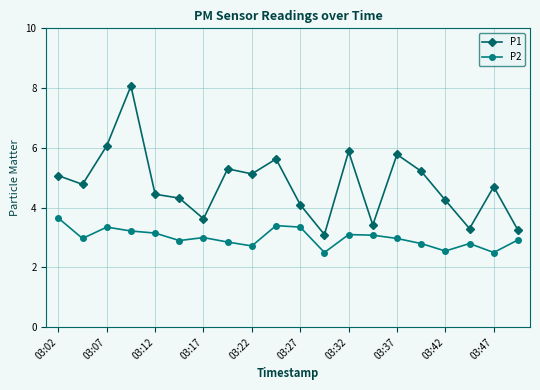

Which series has the largest range (max minus min)?

P1